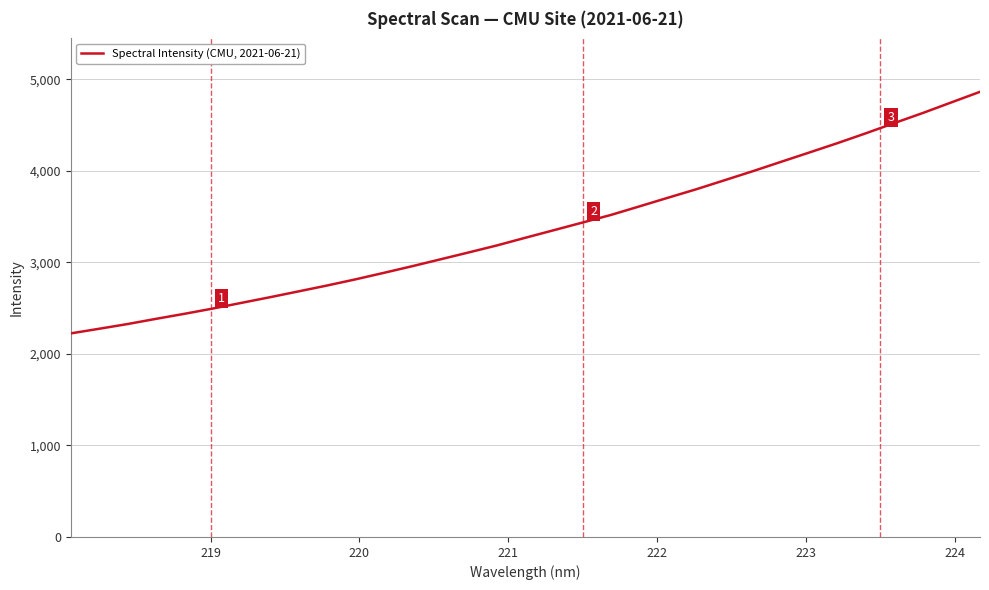

What is the maximum value shown in the chart?

4865.3